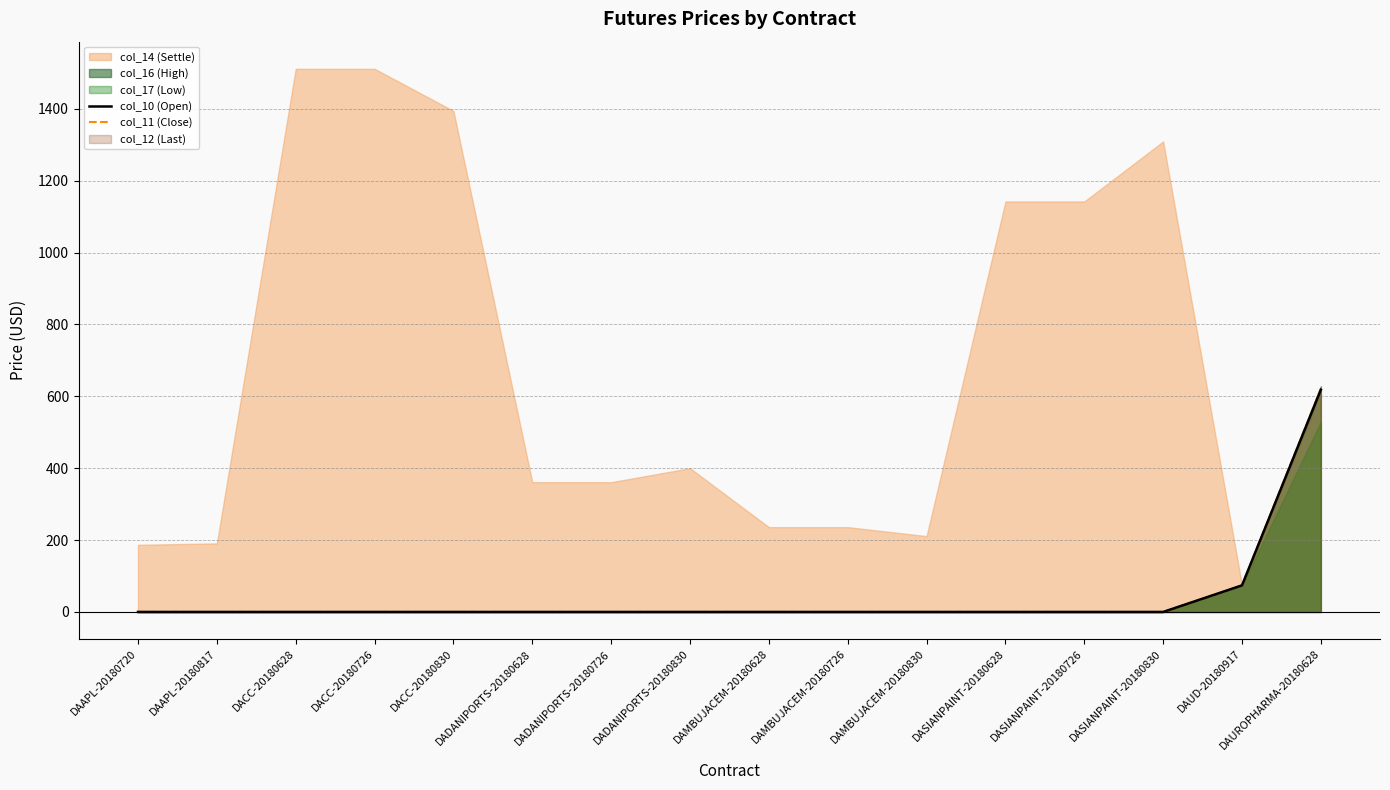

True or false: col_11 (Close) has more than 1 interior local peaks.

False